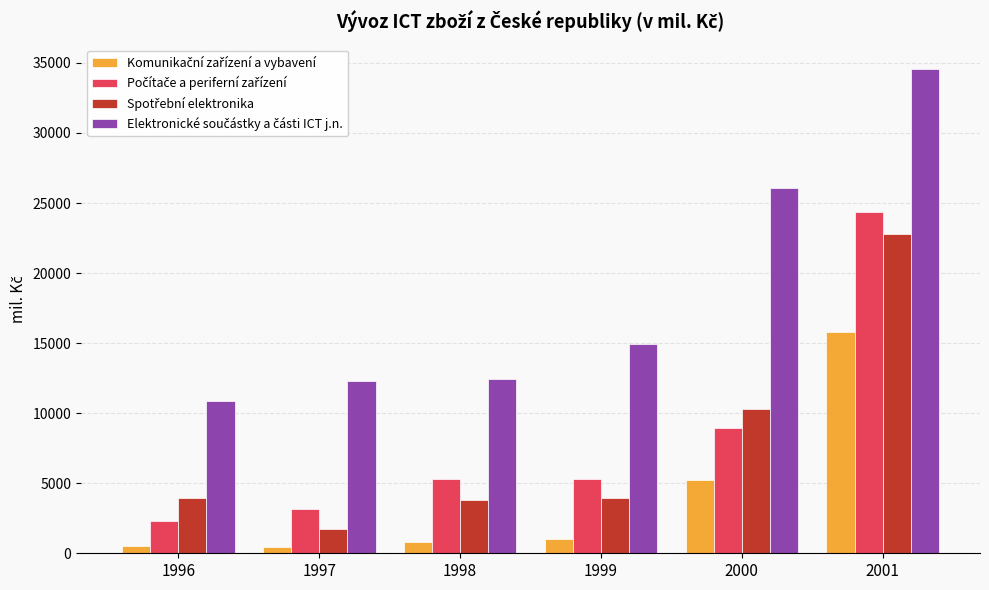

What is the spread (max minus min) of values at 1998?

11583.1